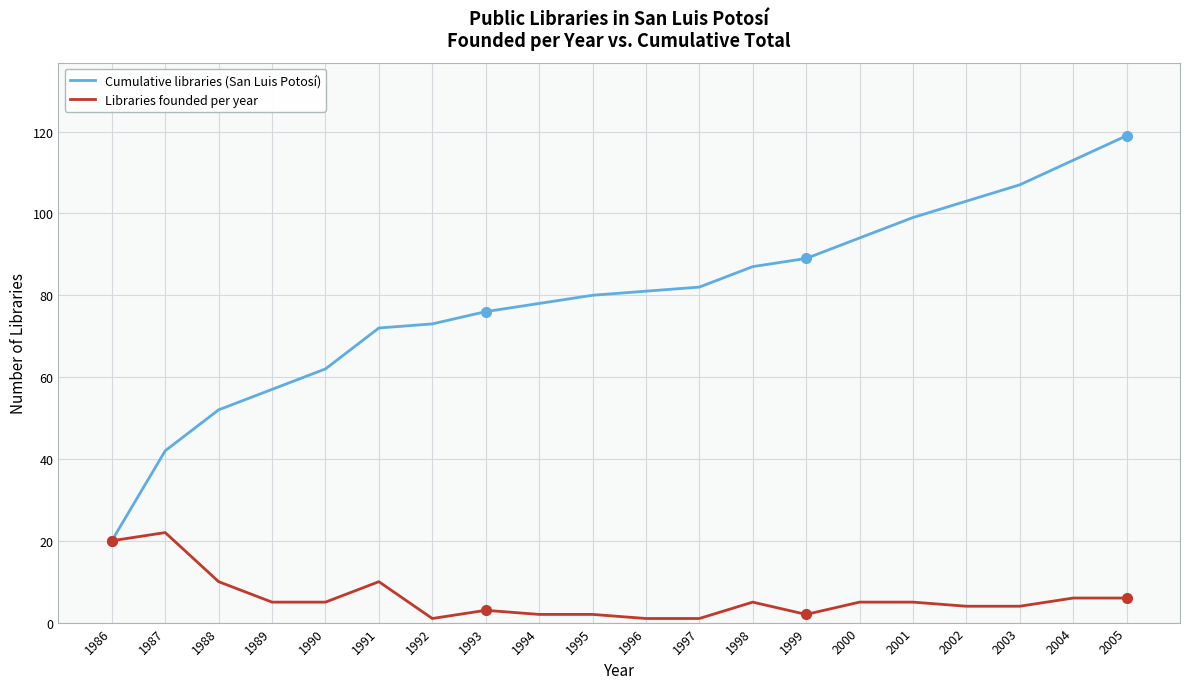

What is the difference between the maximum and second lowest values in the Cumulative libraries (San Luis Potosí) series?

77